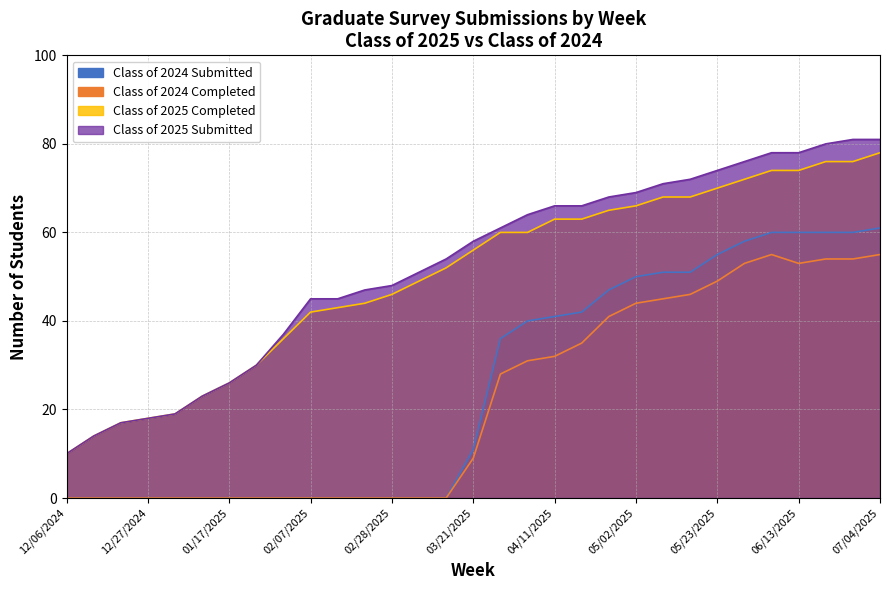

True or false: Class of 2025 Submitted and Class of 2024 Submitted cross at least once.

False